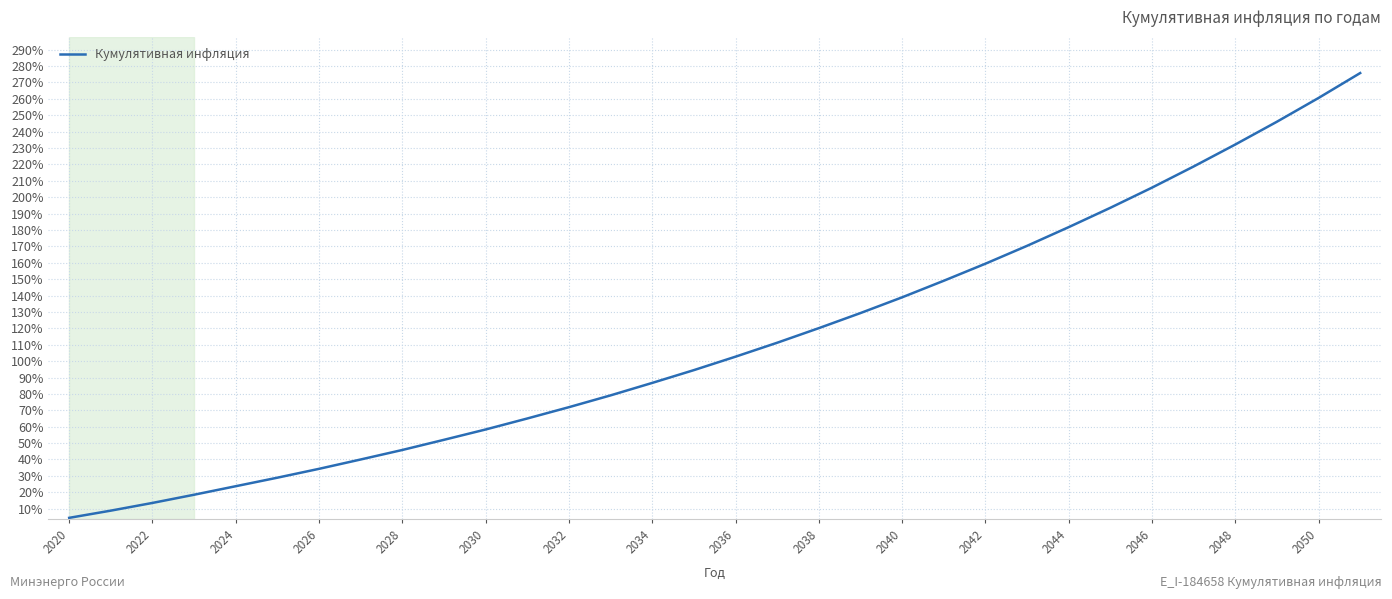

Is this an area chart (filled region under the line)?

No